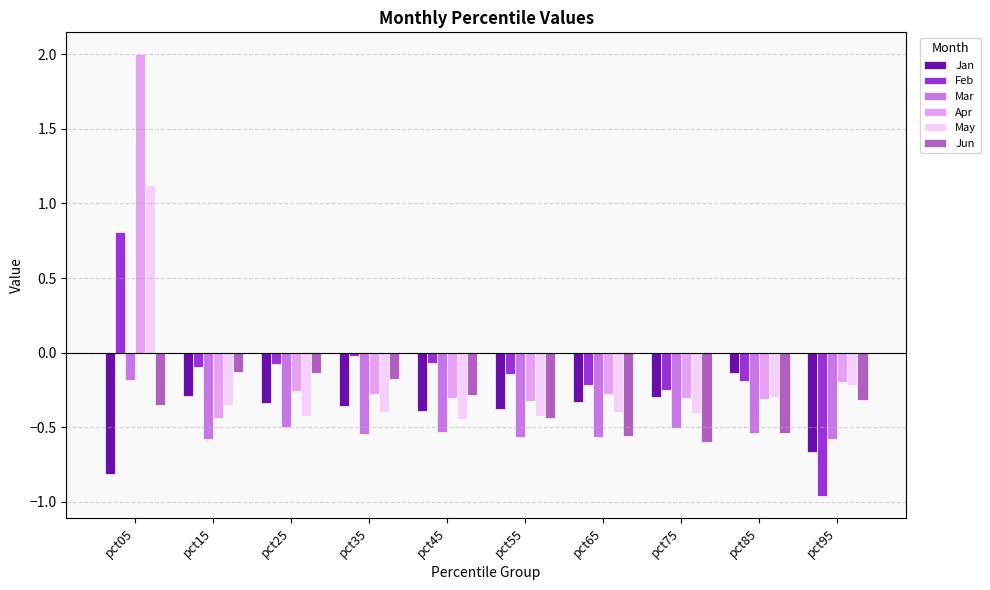

What are all the series names shown in the legend?

Jan, Feb, Mar, Apr, May, Jun